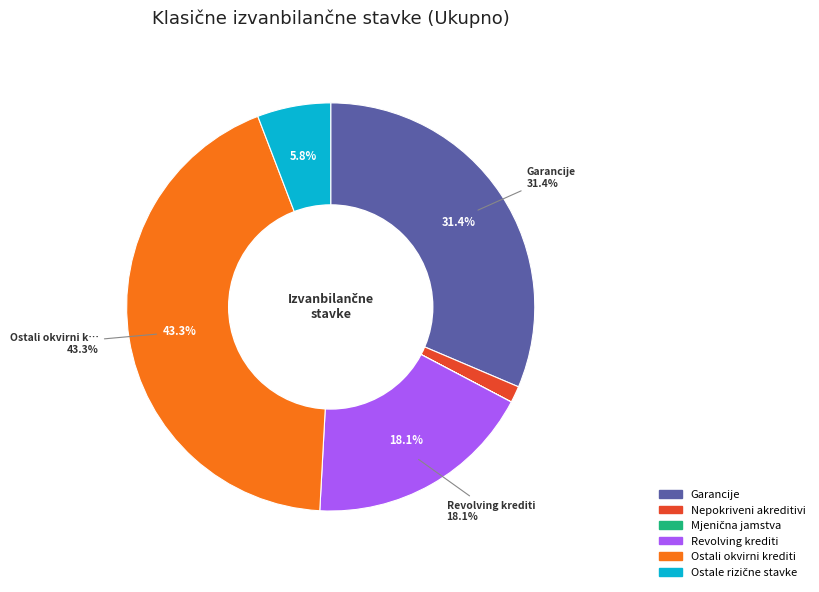

Count the number of slices in the pie.

6